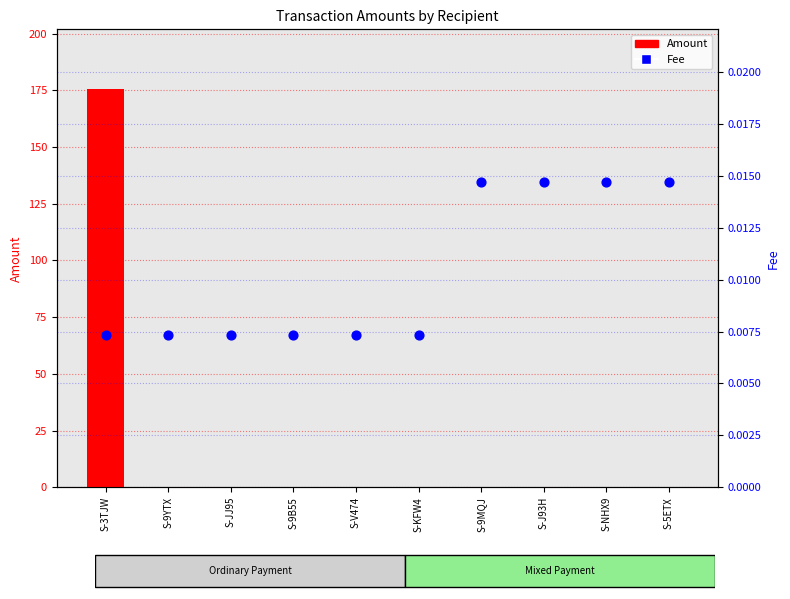

What is the total value across all series at S-3TJW?

175.6